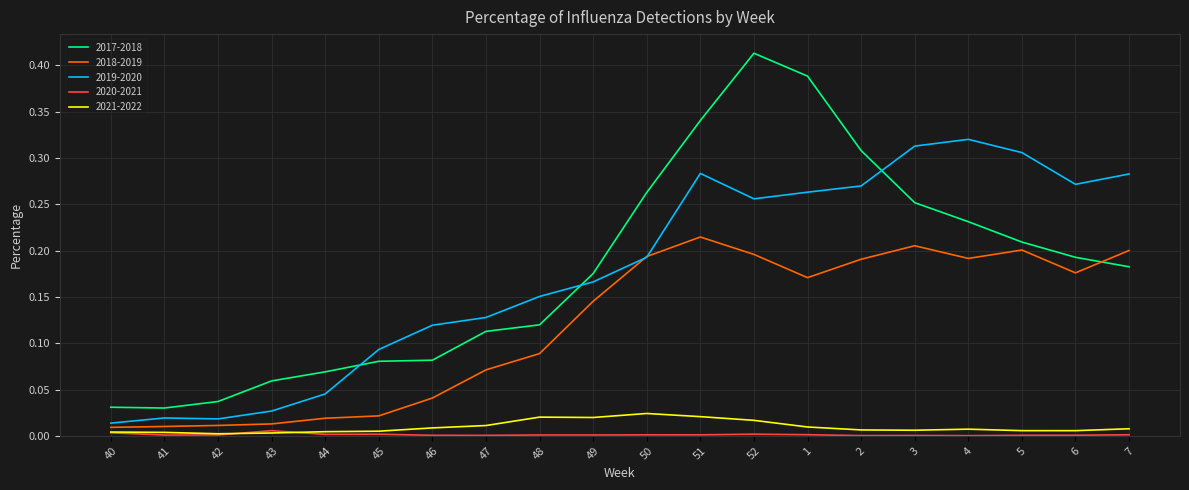

True or false: 2017-2018 and 2019-2020 cross at least once.

True